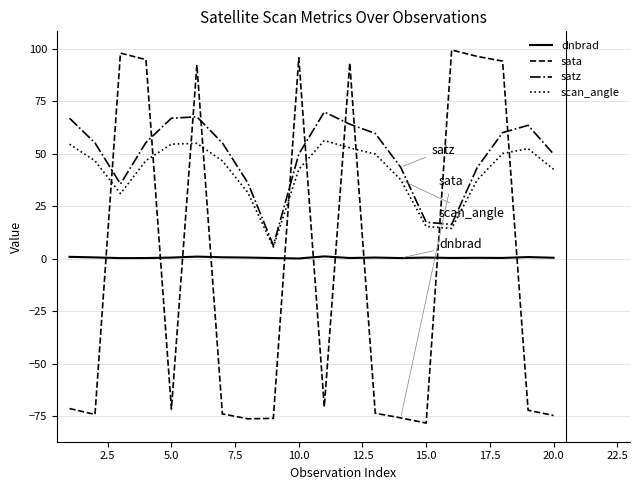

Rank the series by their maximum value, from lowest to highest.

dnbrad, scan_angle, satz, sata